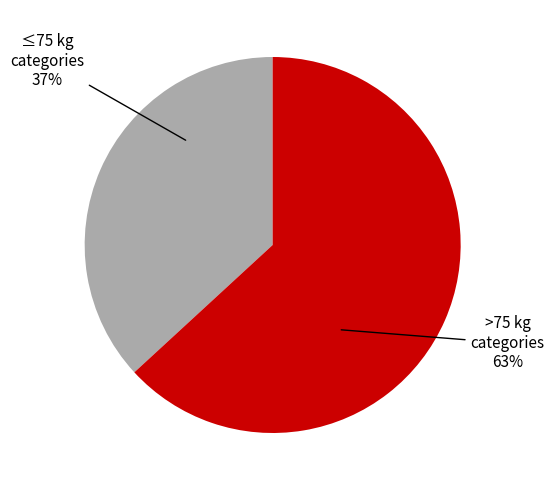

Is the sum of ≤75 kg categories and >75 kg categories greater than half?

Yes